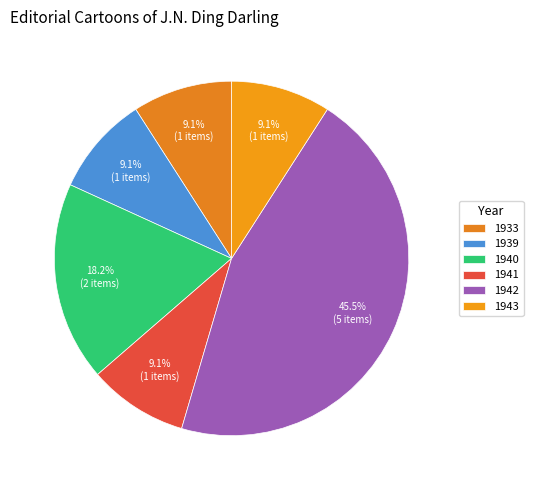

Rank the categories by value from lowest to highest.

1933, 1939, 1941, 1943, 1940, 1942